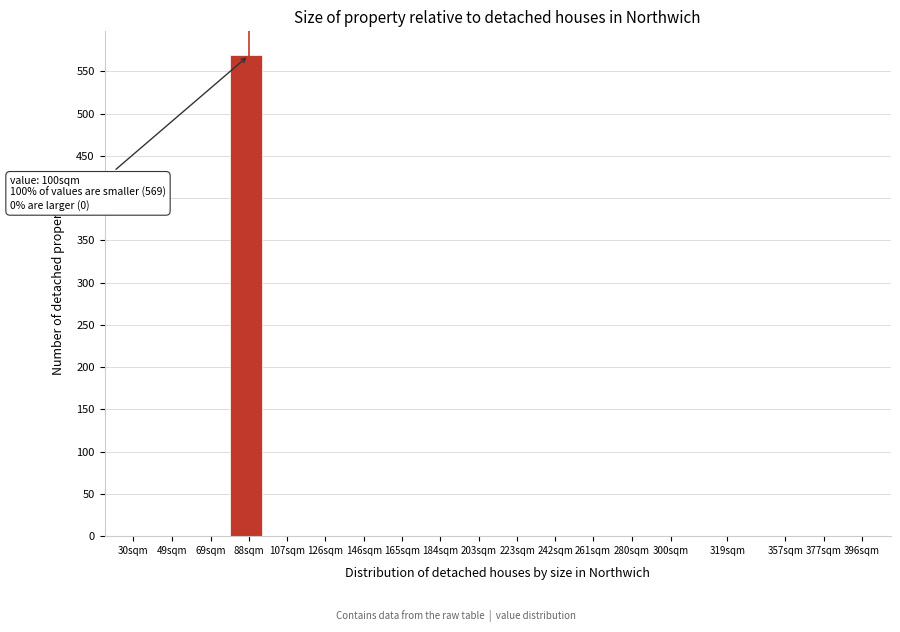

Reading right to left, transcribe all the data shown in this chart.

396sqm=0	377sqm=0	357sqm=0	319sqm=0	300sqm=0	280sqm=0	261sqm=0	242sqm=0	223sqm=0	203sqm=0	184sqm=0	165sqm=0	146sqm=0	126sqm=0	107sqm=0	88sqm=569	69sqm=0	49sqm=0	30sqm=0